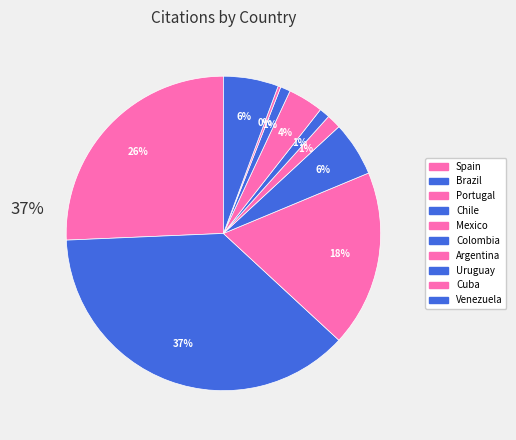

Which category has the smallest portion of the pie?

Cuba